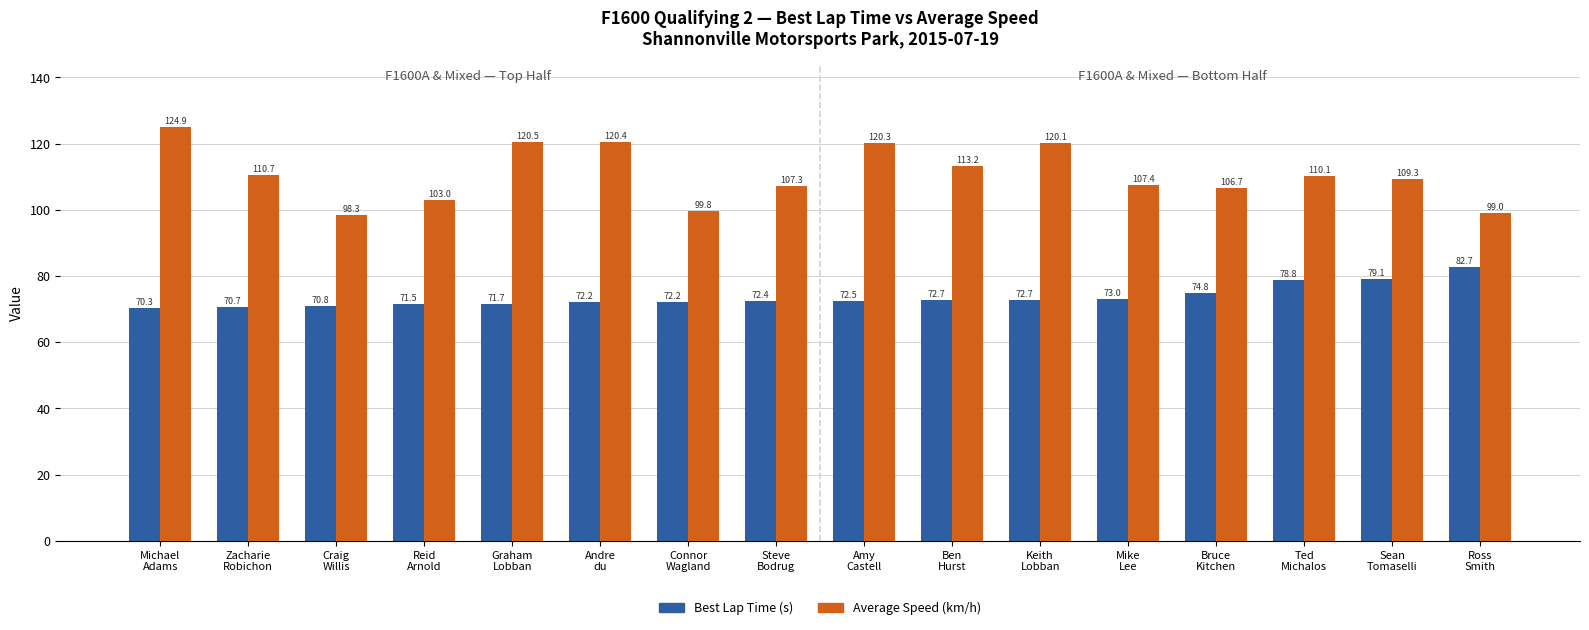

How many series are shown in this chart?

2